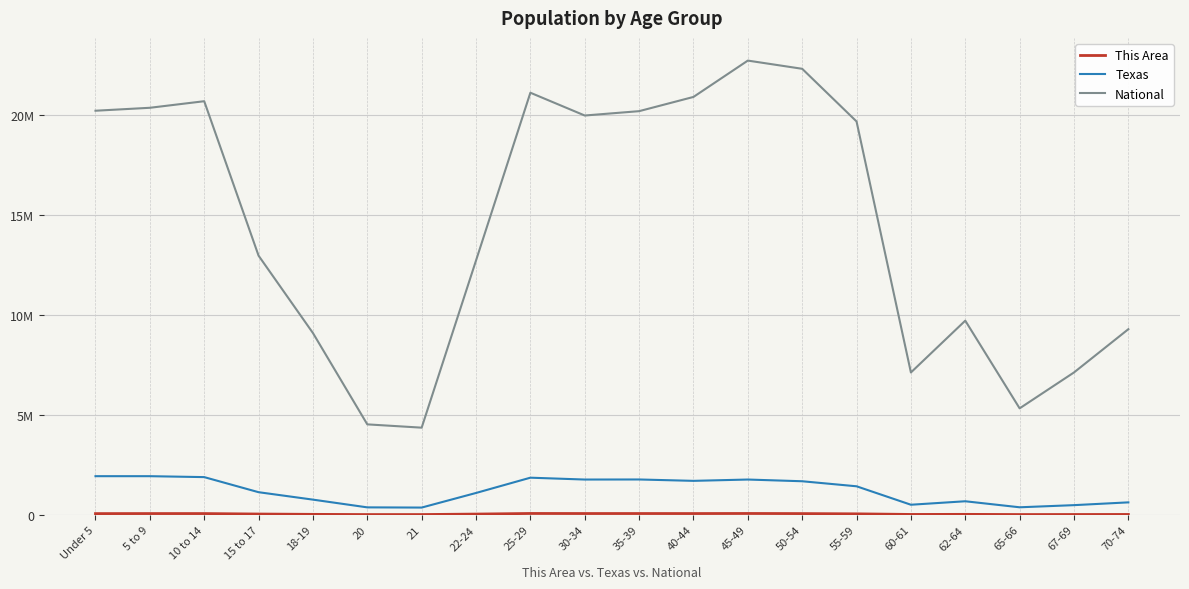

Which label corresponds to the largest value in the chart?

45-49